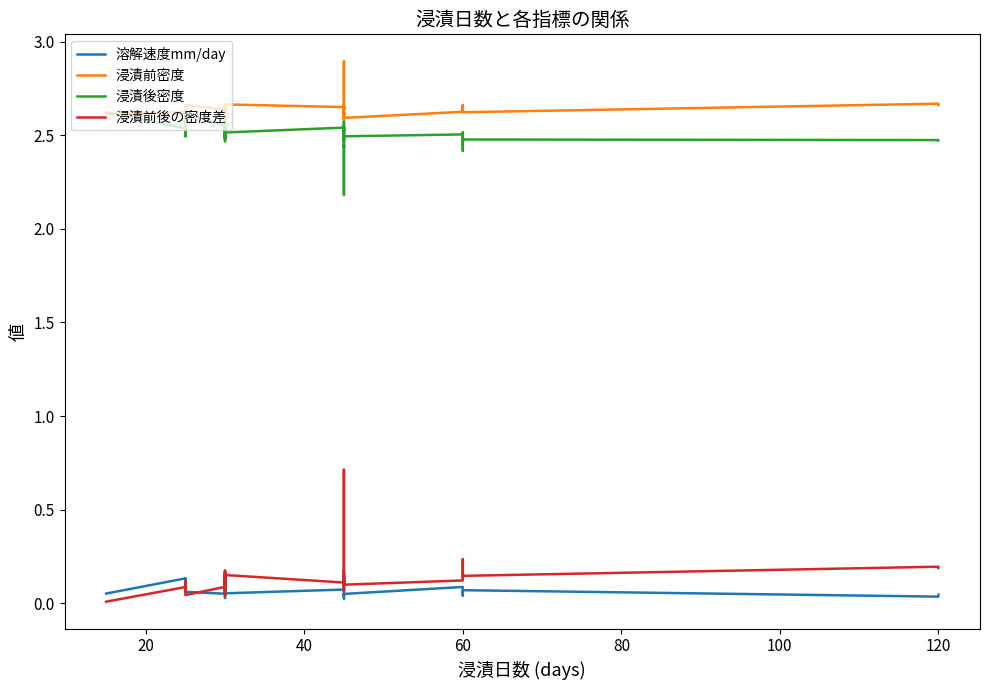

Rank the series by their maximum value, from highest to lowest.

浸漬前密度, 浸漬後密度, 浸漬前後の密度差, 溶解速度mm/day